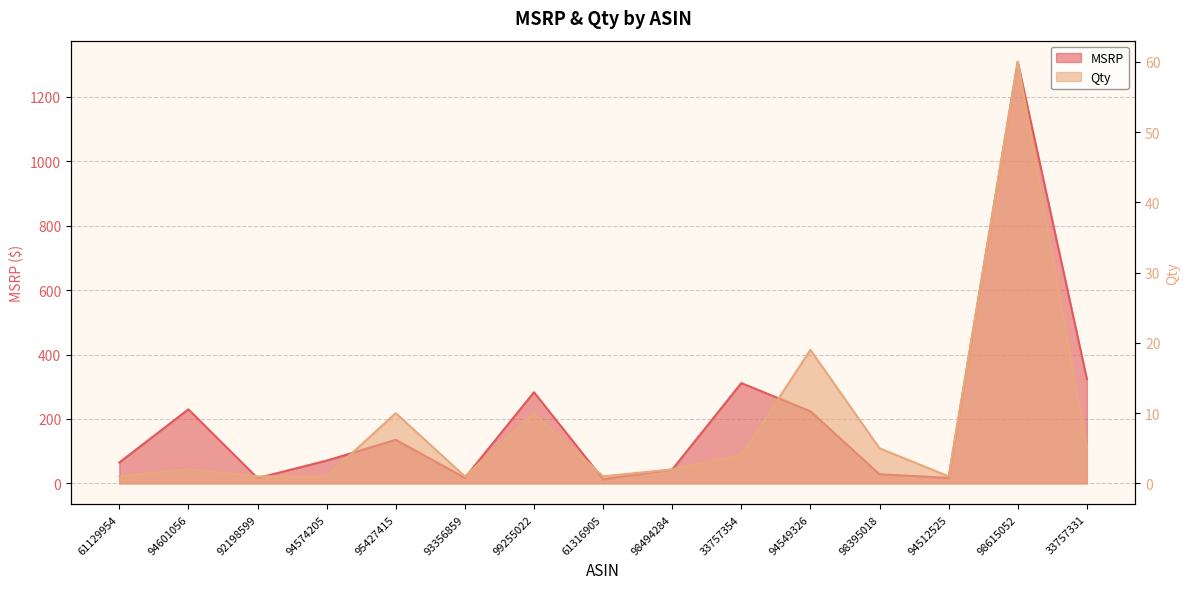

List the series in order of their peak value, highest first.

MSRP, Qty